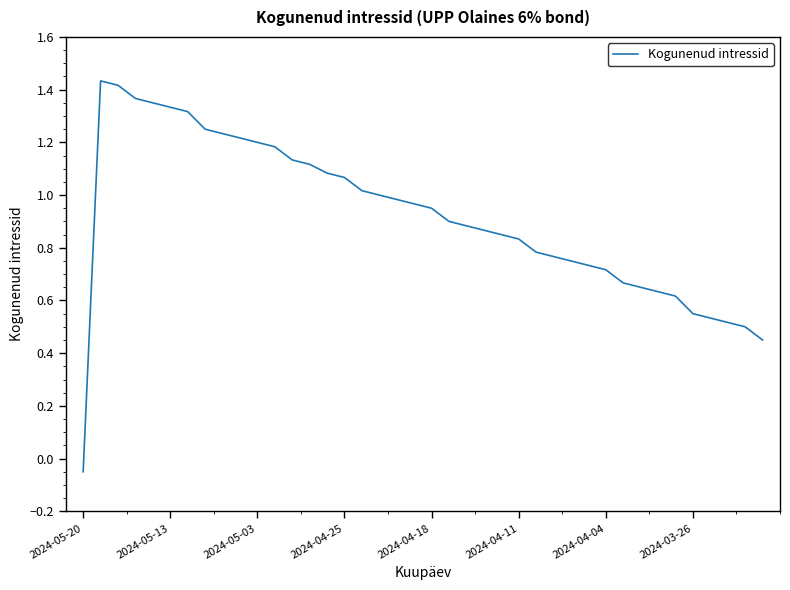

What is the difference between the maximum and minimum values?

1.5